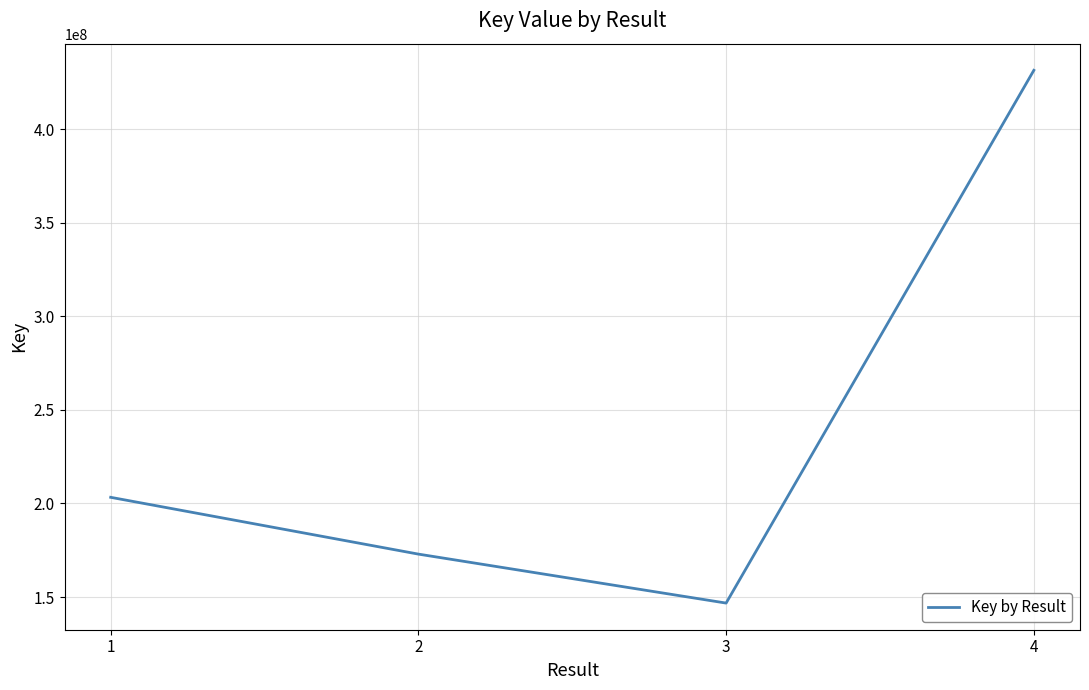

What value does the data have at 2, to the nearest 100?

172942600